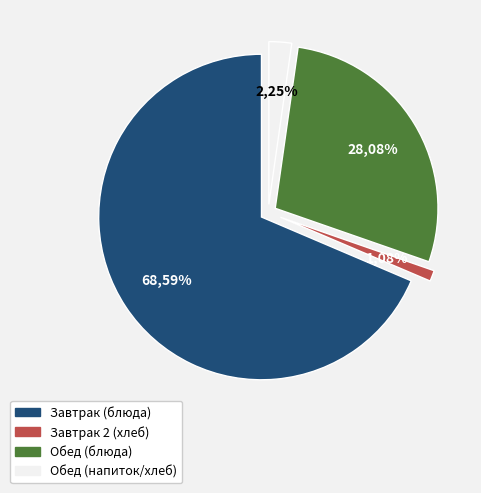

Does Хлеб (Обед) account for over 50% of the chart?

No